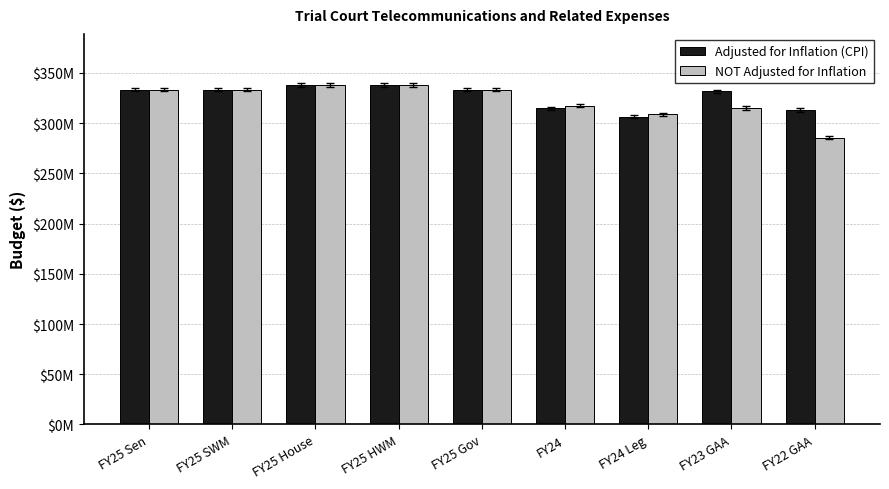

Reading left to right, list all the values displayed in this chart.

Adjusted for Inflation (CPI): 333318036	333318036	338168036	338118036	333318036	314787173	306361657	331742630	313079155
NOT Adjusted for Inflation: 333318036	333318036	338168036	338118036	333318036	317569992	309069992	314988480	285354299